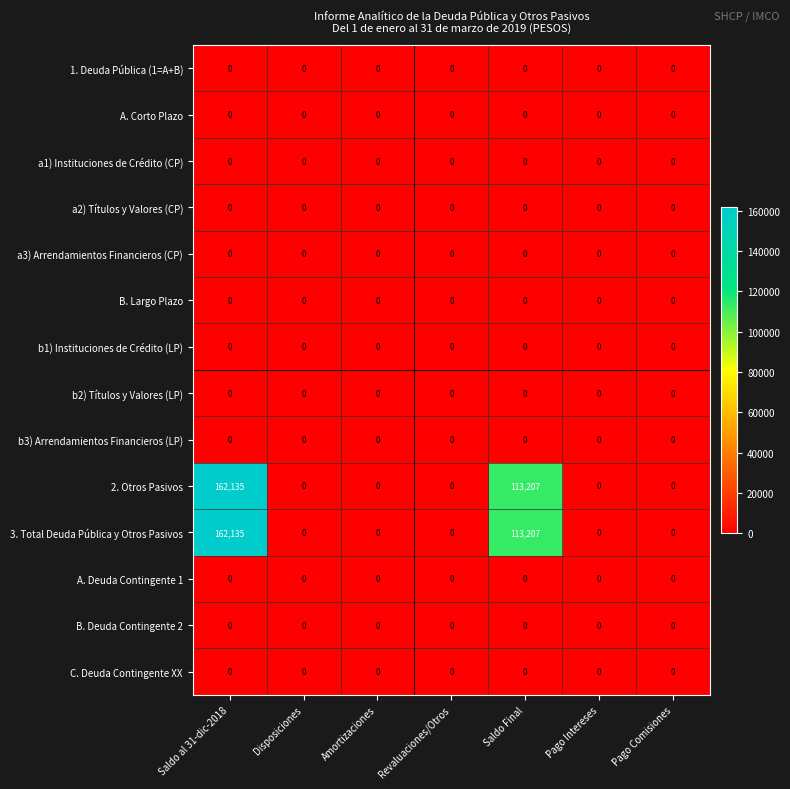

The value of 2. Otros Pasivos at Pago Comisiones is 0. True or false?

True